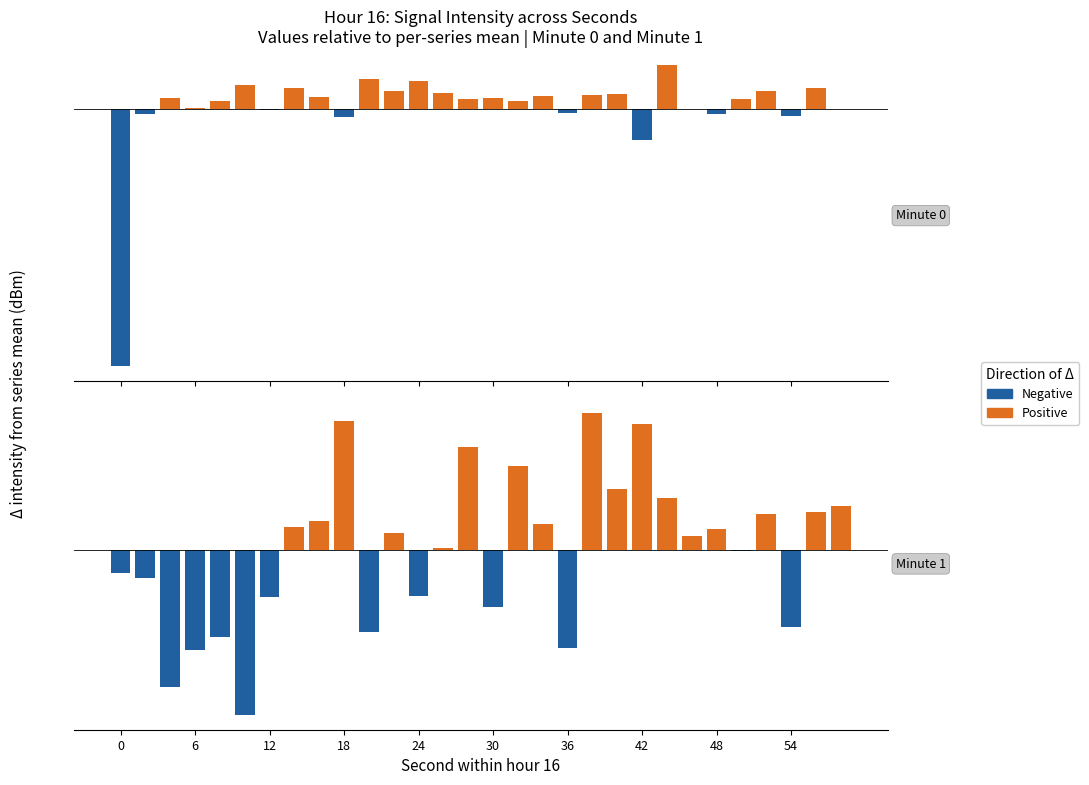

How many bars are there in each group?

2